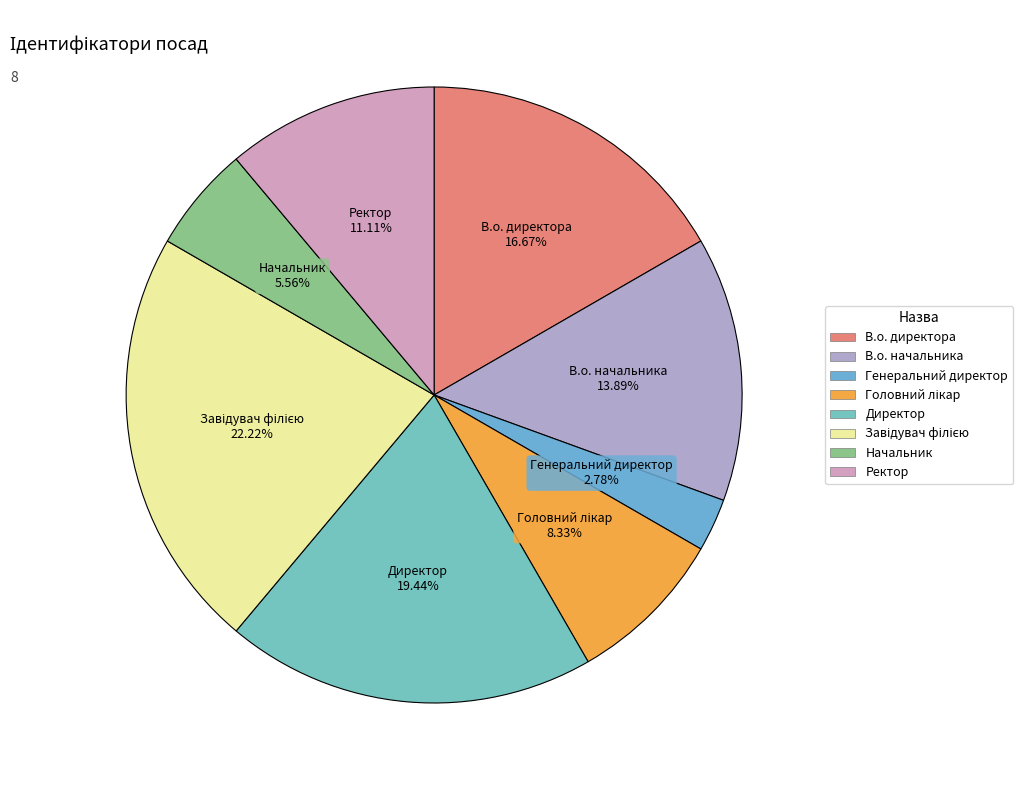

Which has a higher value, Директор or Ректор?

Директор